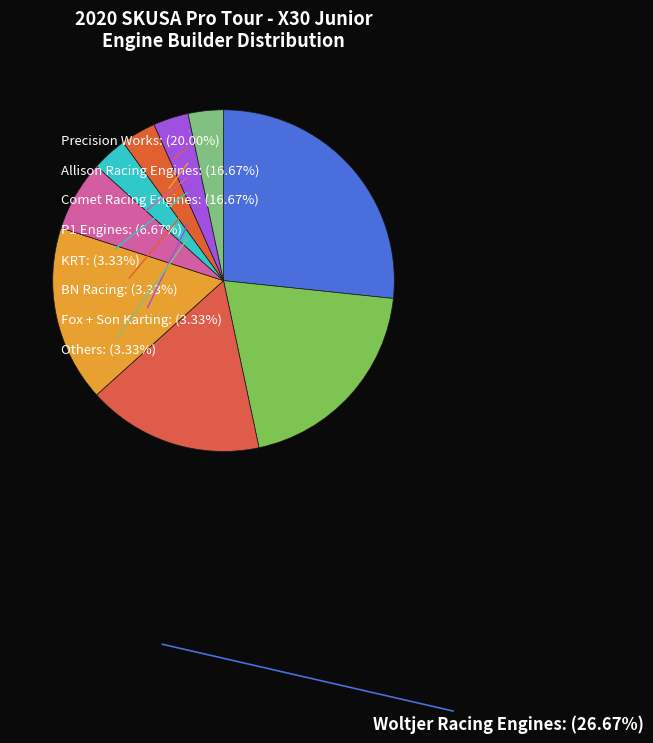

Count the number of slices in the pie.

9